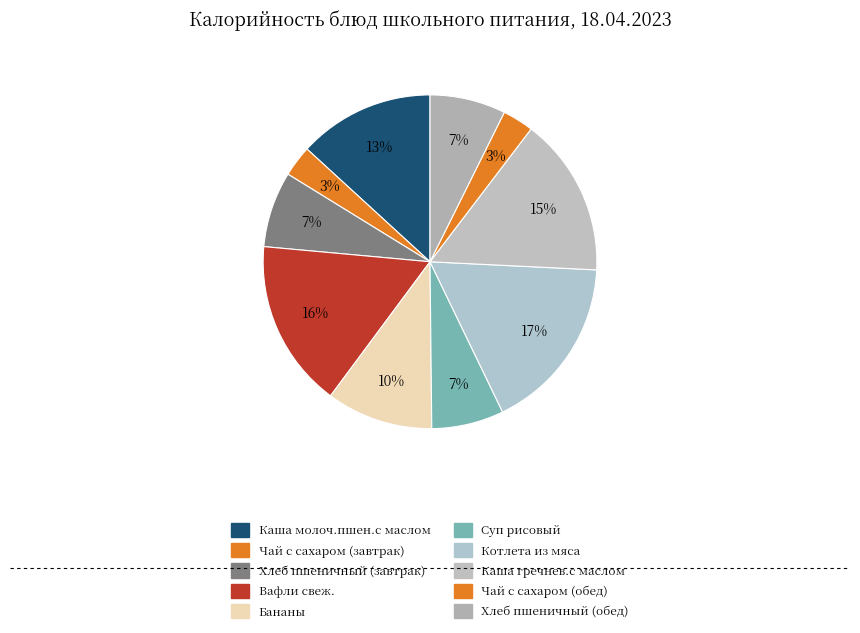

Count the number of slices in the pie.

10